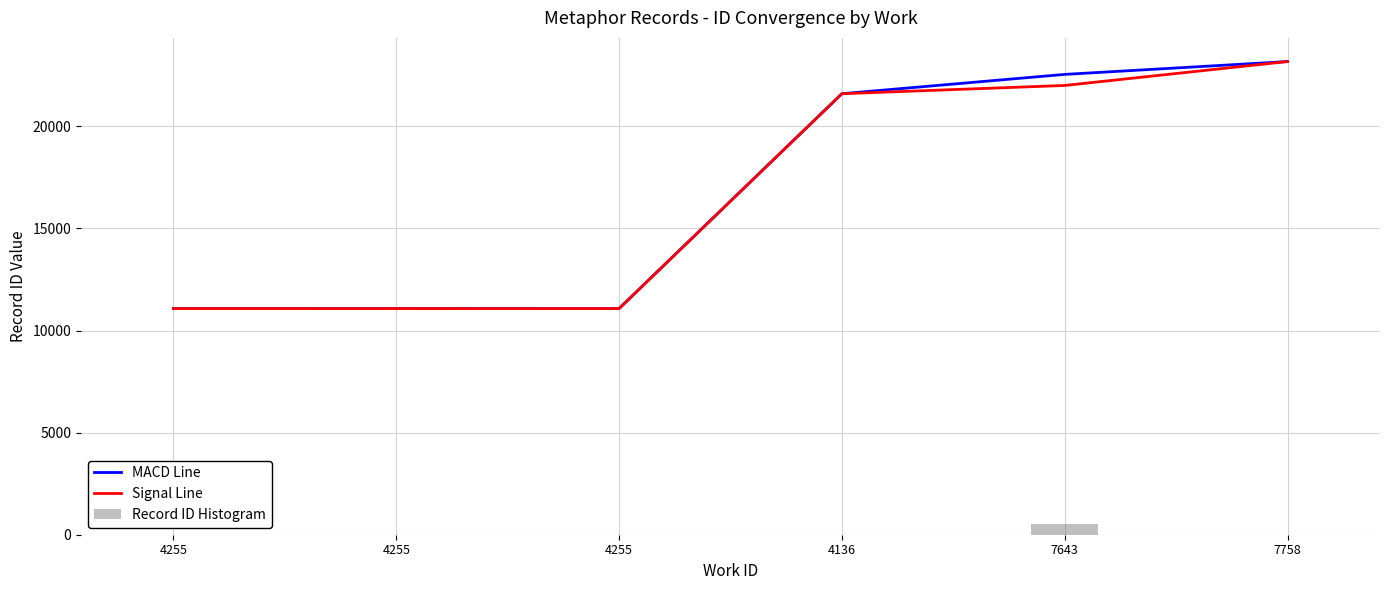

How many data points in Signal Line are above 21596?

2